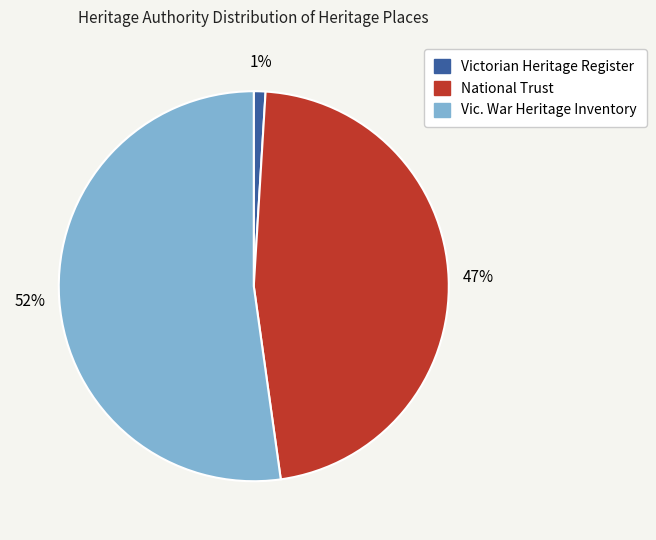

Which slice represents more than half of the pie?

Vic. War Heritage Inventory